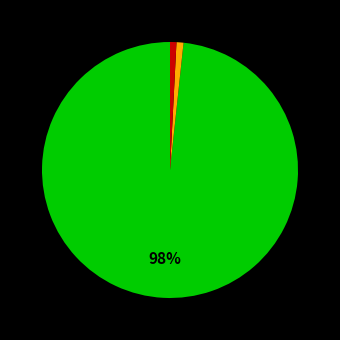

To the nearest percent, what is the average slice percentage?

33%